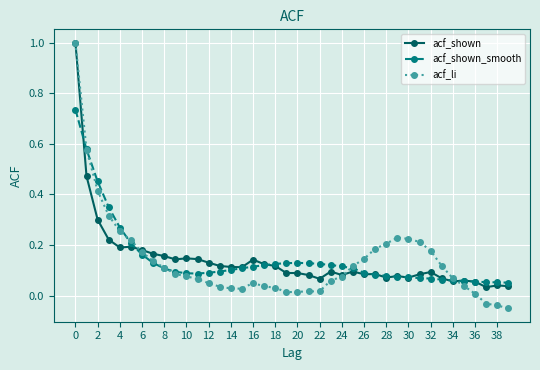

Which series has the widest spread of values?

acf_li